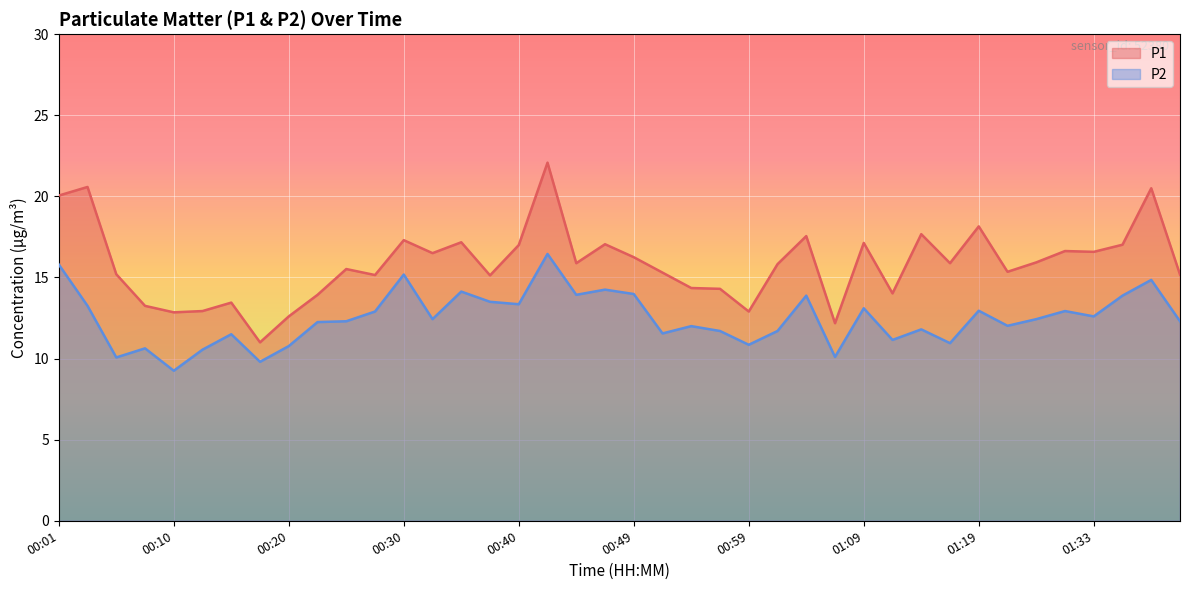

True or false: P1 and P2 intersect in this chart.

False